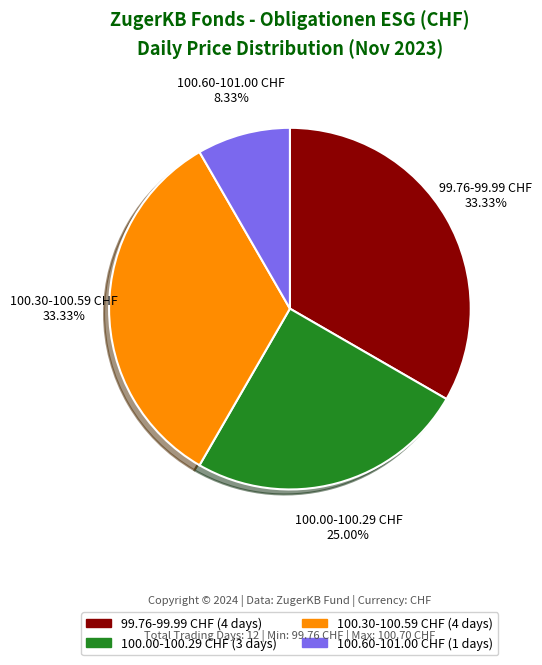

Is there any slice that represents more than half of the pie?

No